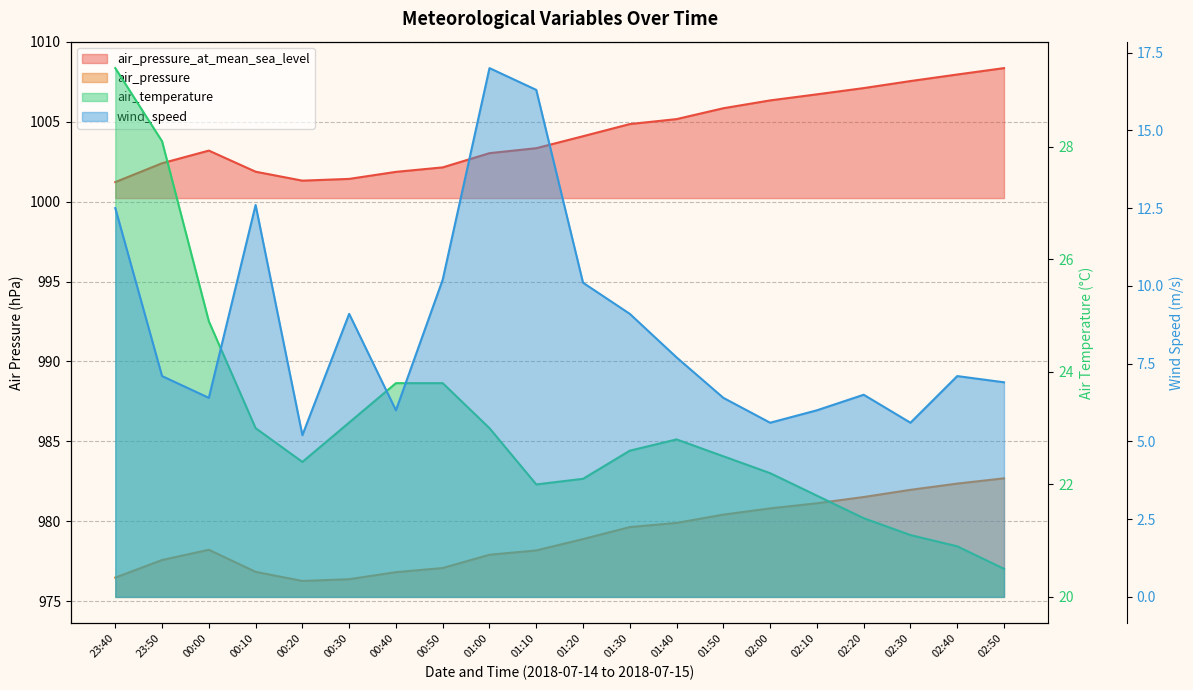

True or false: air_temperature and wind_speed cross at least once.

False